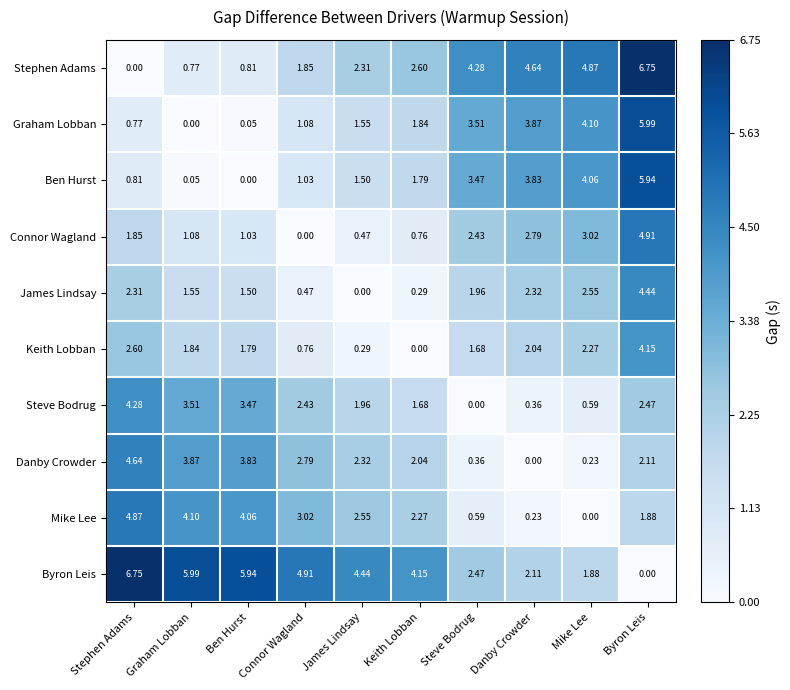

Is the value of James Lindsay at Mike Lee greater than the value of Ben Hurst at Connor Wagland?

Yes